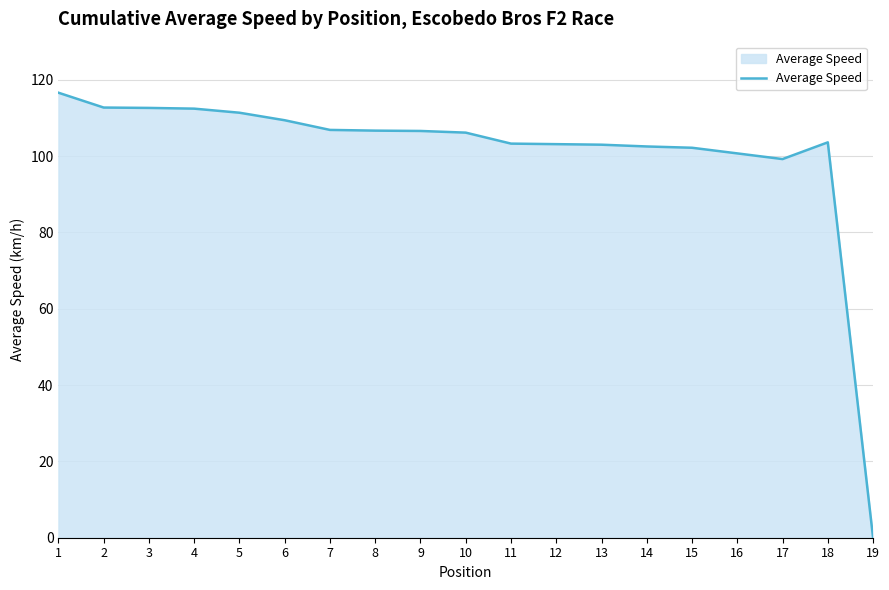

What is the sum of the values at 2 and 10?

218.9